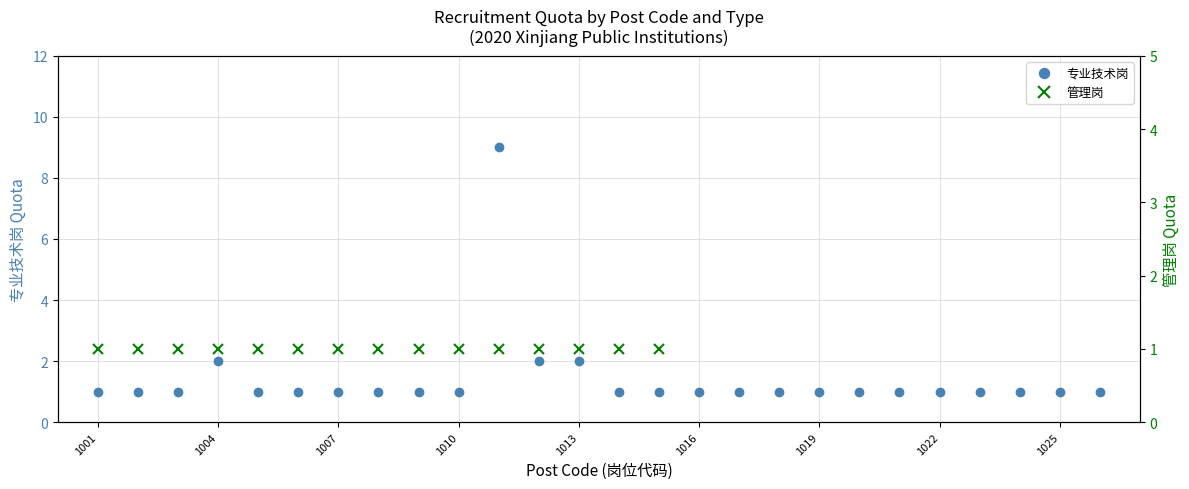

What is the value of the 15th point from the left?

1